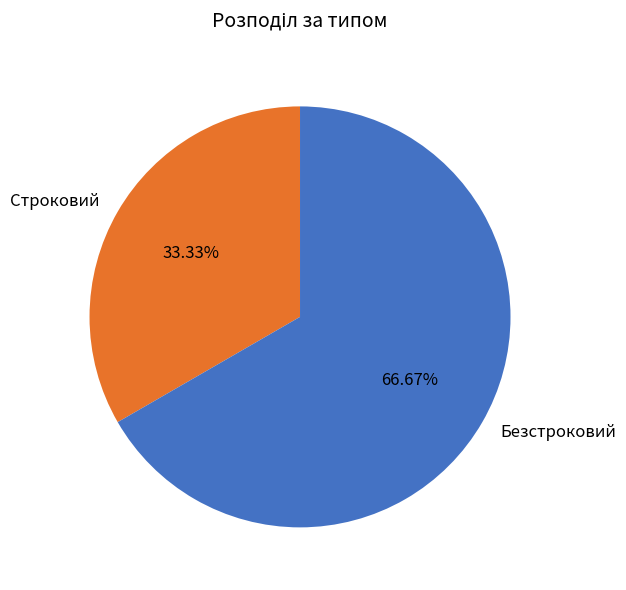

Is there a majority slice in this chart?

Yes